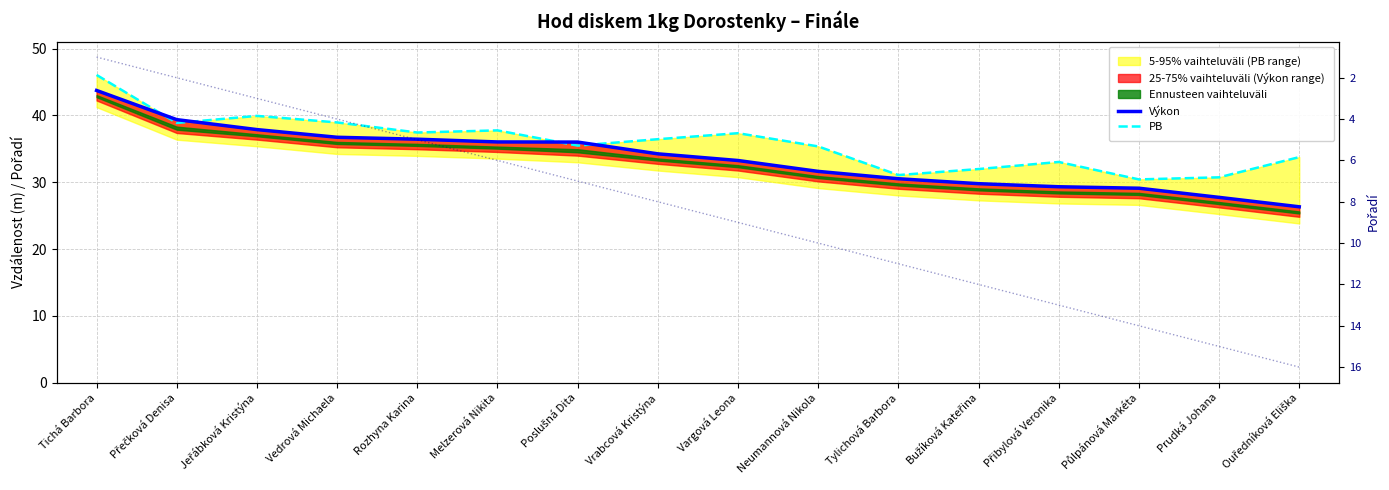

Which series has the largest total across all categories?

PB